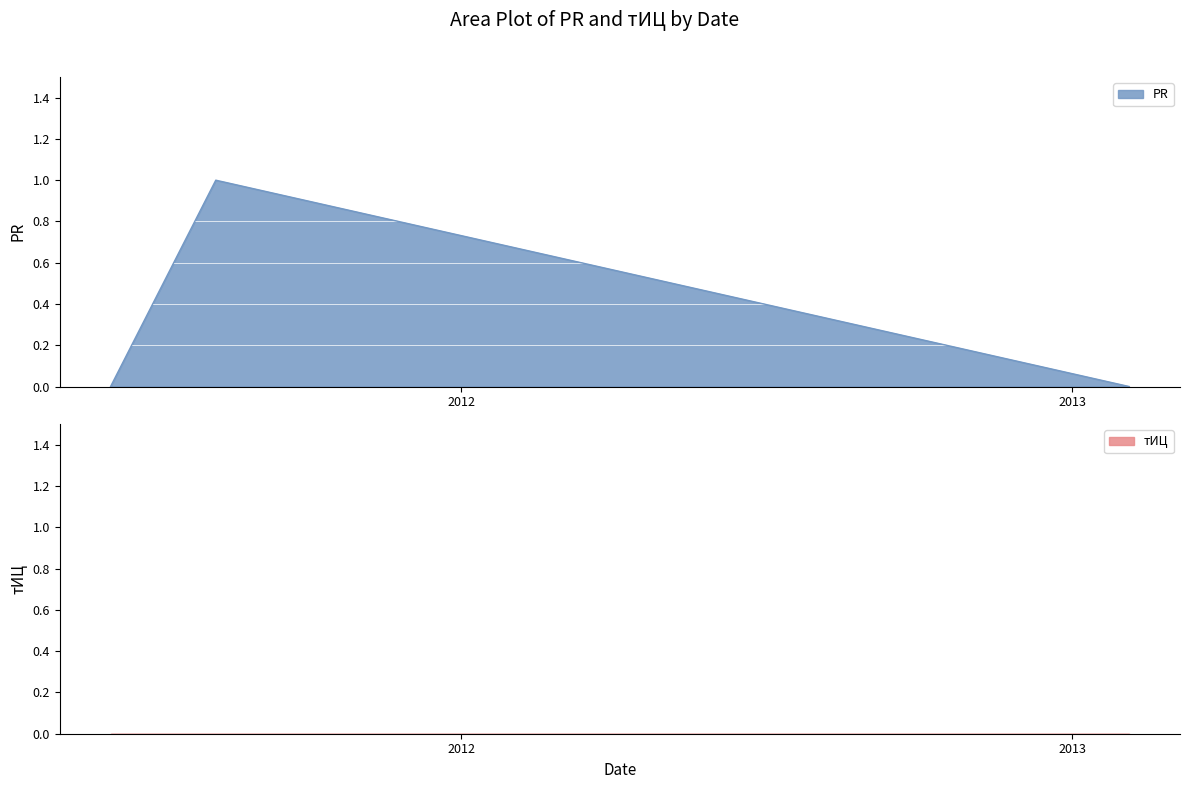

What value does the data have at 2012?

1